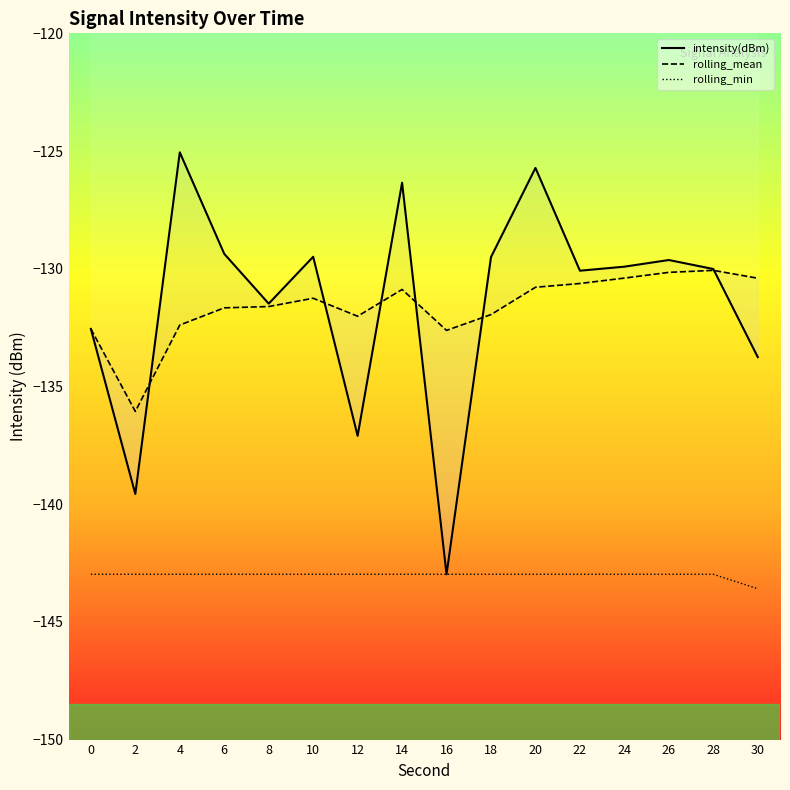

Rank the series at 16 from lowest to highest value.

intensity(dBm), rolling_min, rolling_mean